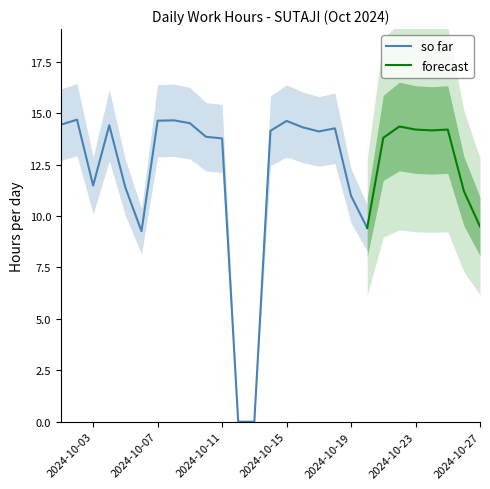

How many values in Low (hours) are above zero?

25